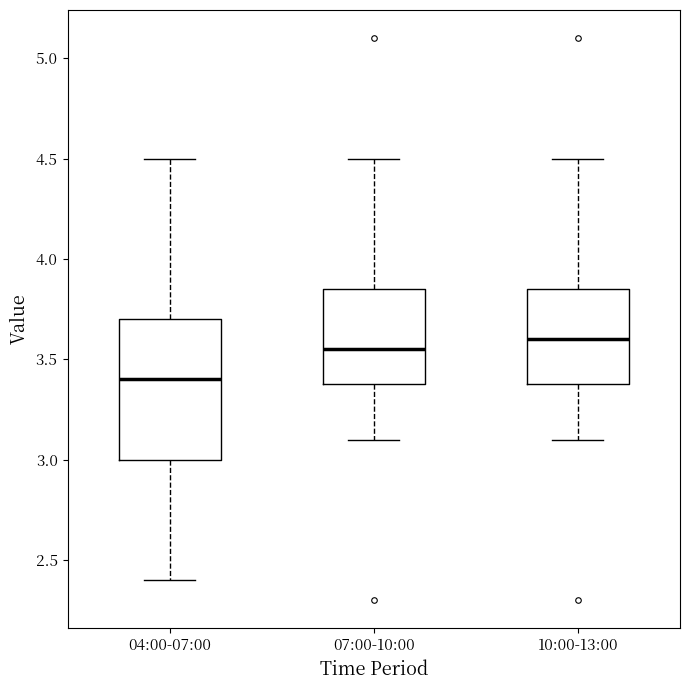

Where does the upper whisker of the box for 04:00-07:00 end on the y-axis? The values are not printed on the chart, so give them approximately, as read against the axis.

4.50